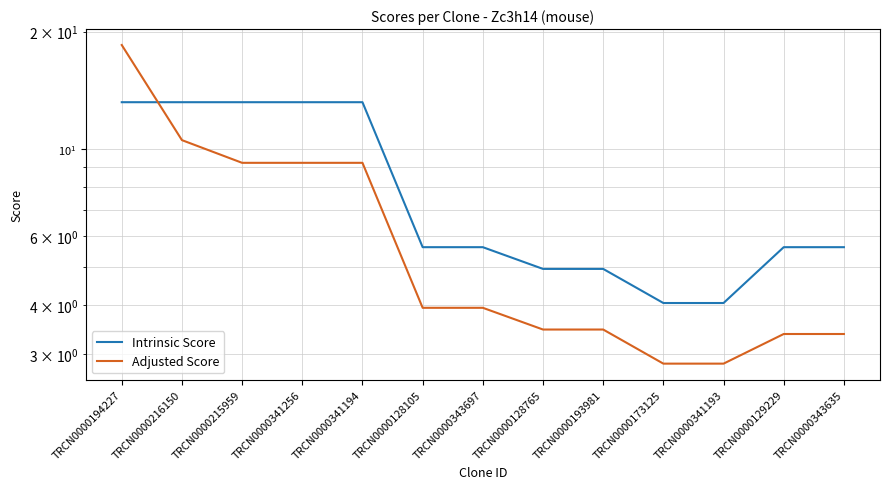

Is this an area chart (filled region under the line)?

No